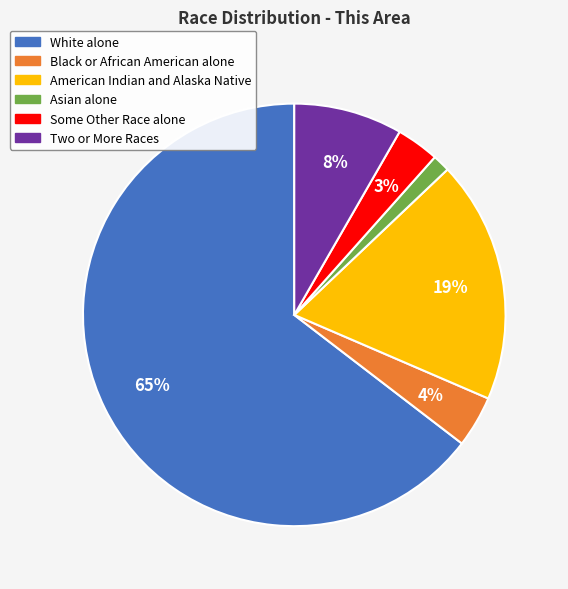

Does Black or African American alone account for over 50% of the chart?

No